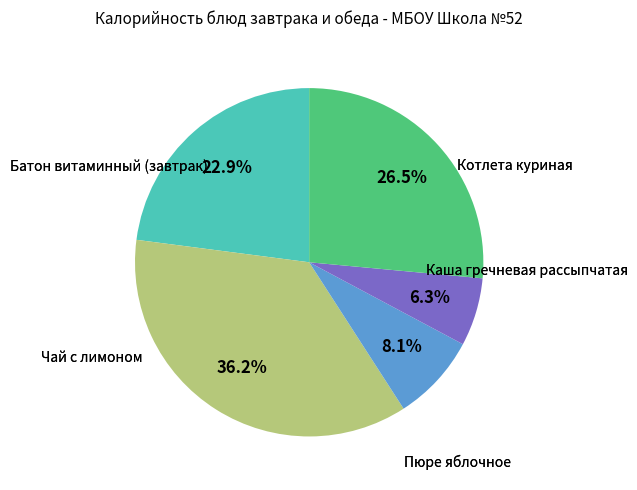

Does any single category account for the majority?

No